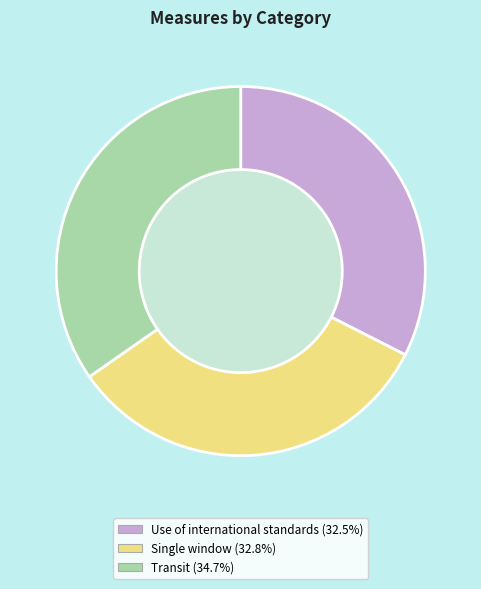

How many slices are in this pie chart?

3